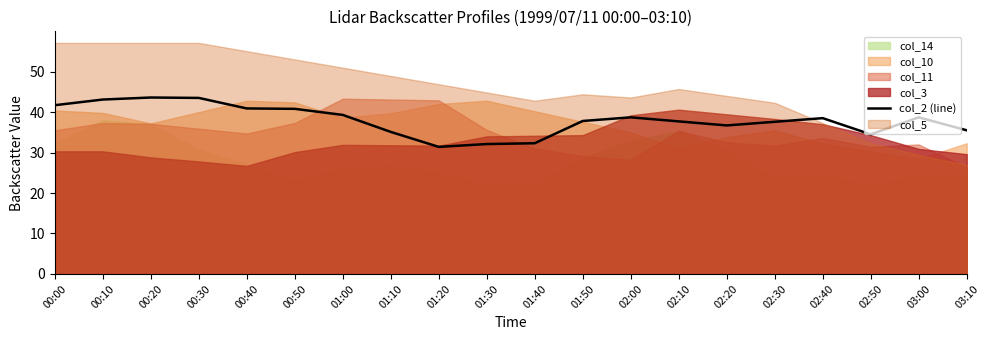

What is the sum of all values?

759.5